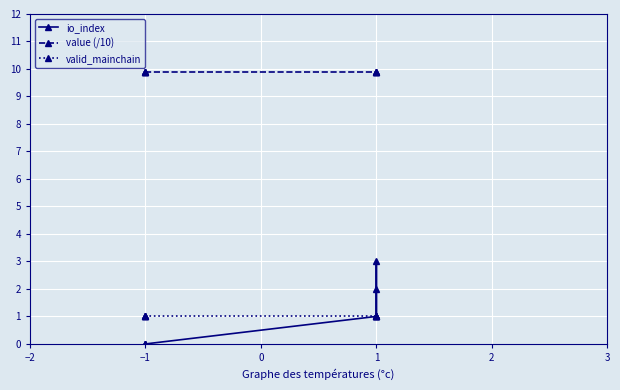

At how many categories does at least one series exceed 8?

8